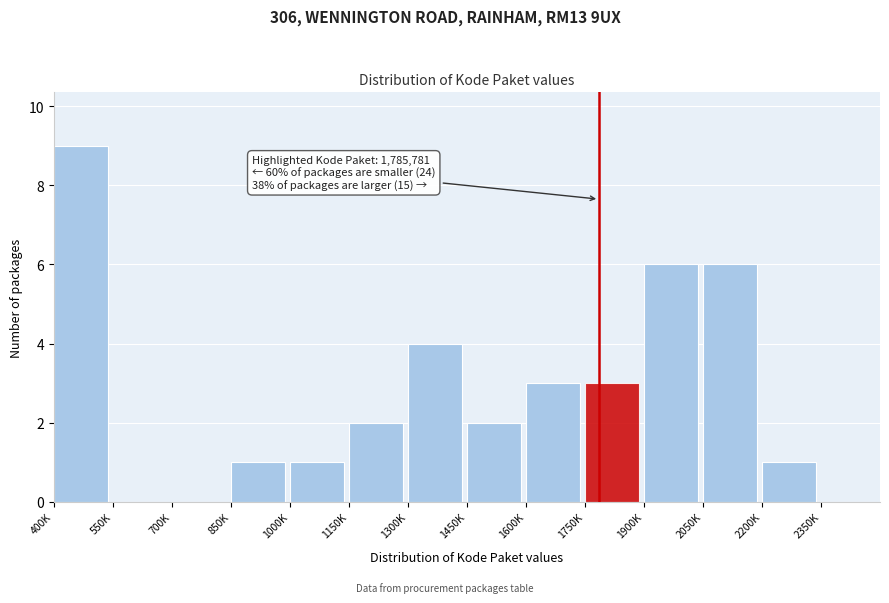

Reading left to right, what are all the values shown in this chart?

400K=9	550K=0	700K=0	850K=1	1000K=1	1150K=2	1300K=4	1450K=2	1600K=3	1750K=3	1900K=6	2050K=6	2200K=1	2350K=0